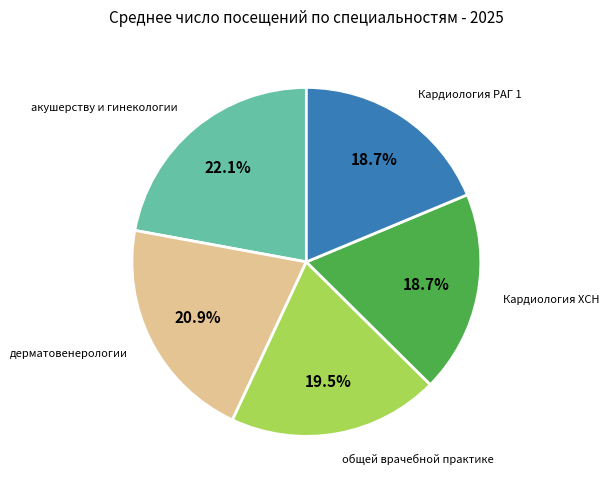

How many segments does this pie chart have?

5